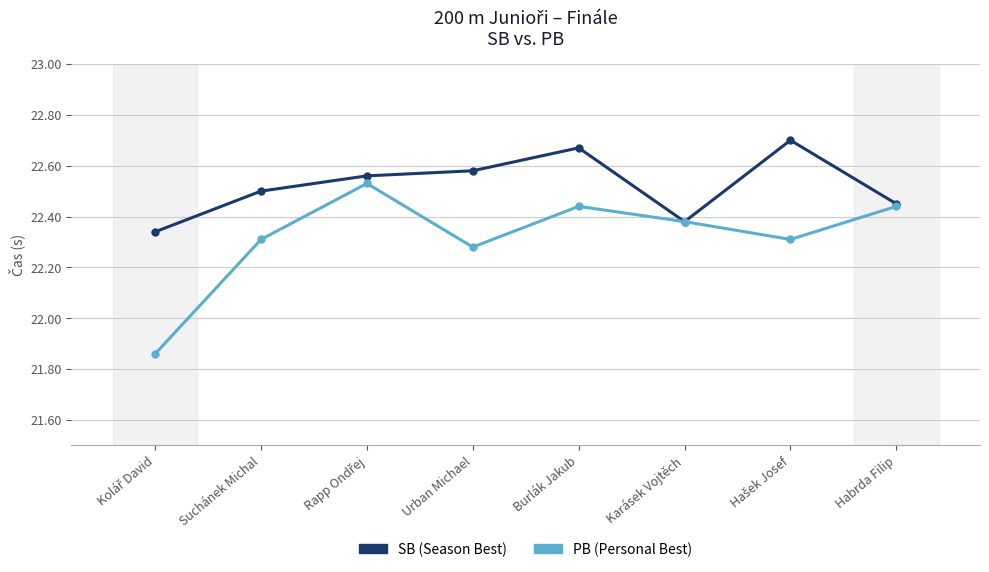

What is the label of the 5th point from the right?

Urban Michael